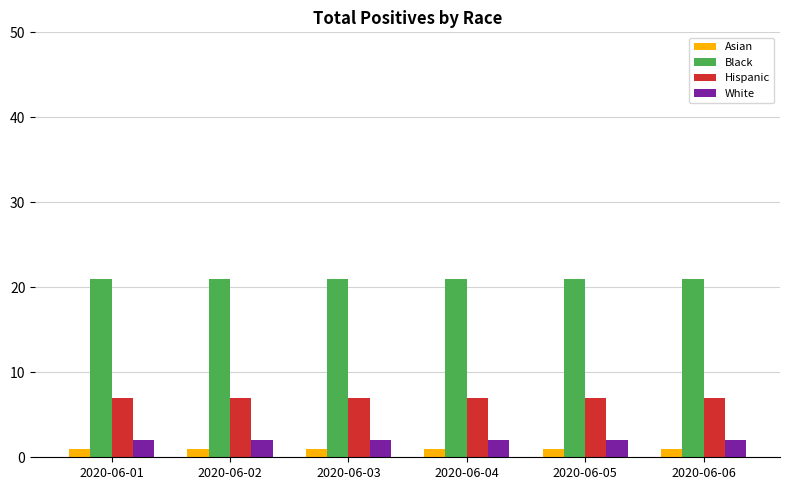

The value of Black at 2020-06-04 is 21. True or false?

True